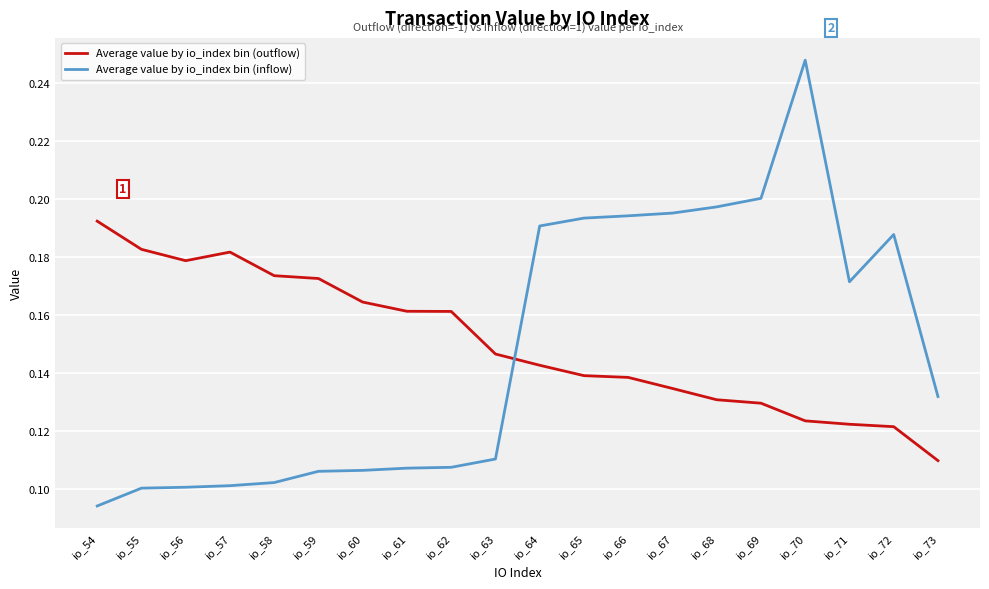

Does the chart display data point markers on the line(s)?

No